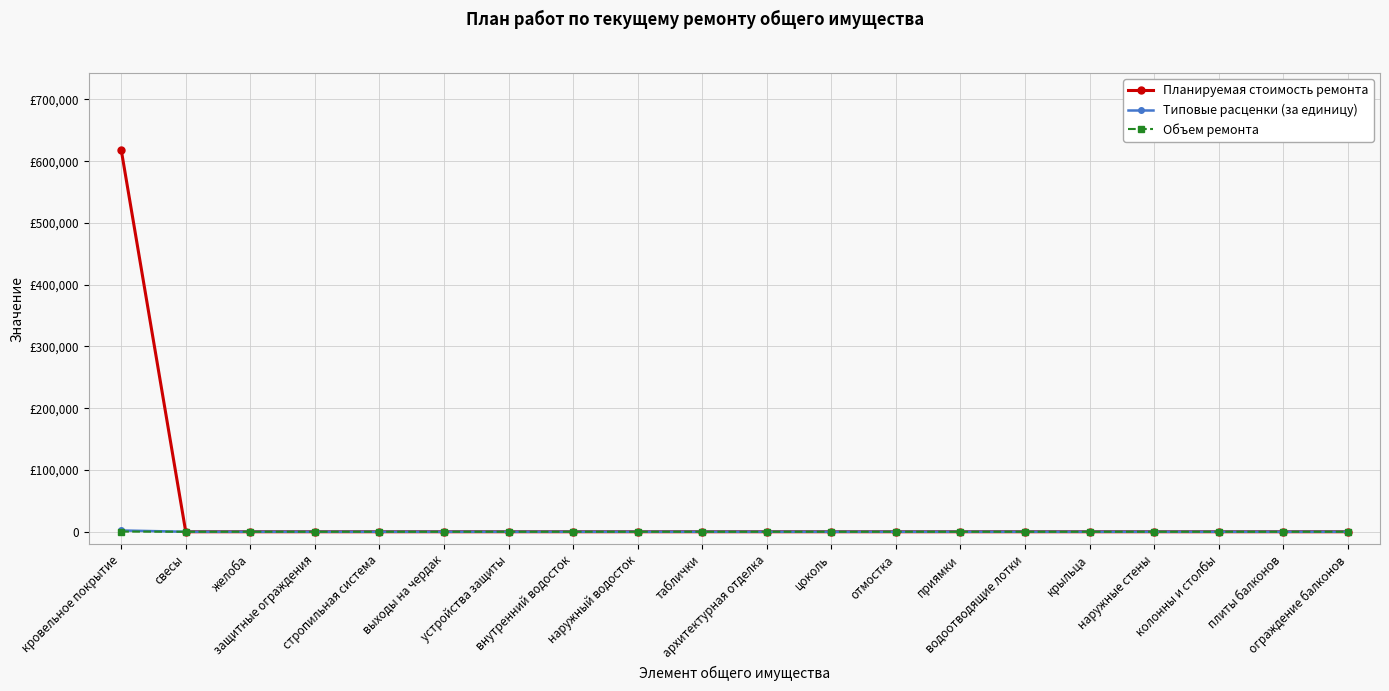

Does the chart display data point markers on the line(s)?

Yes